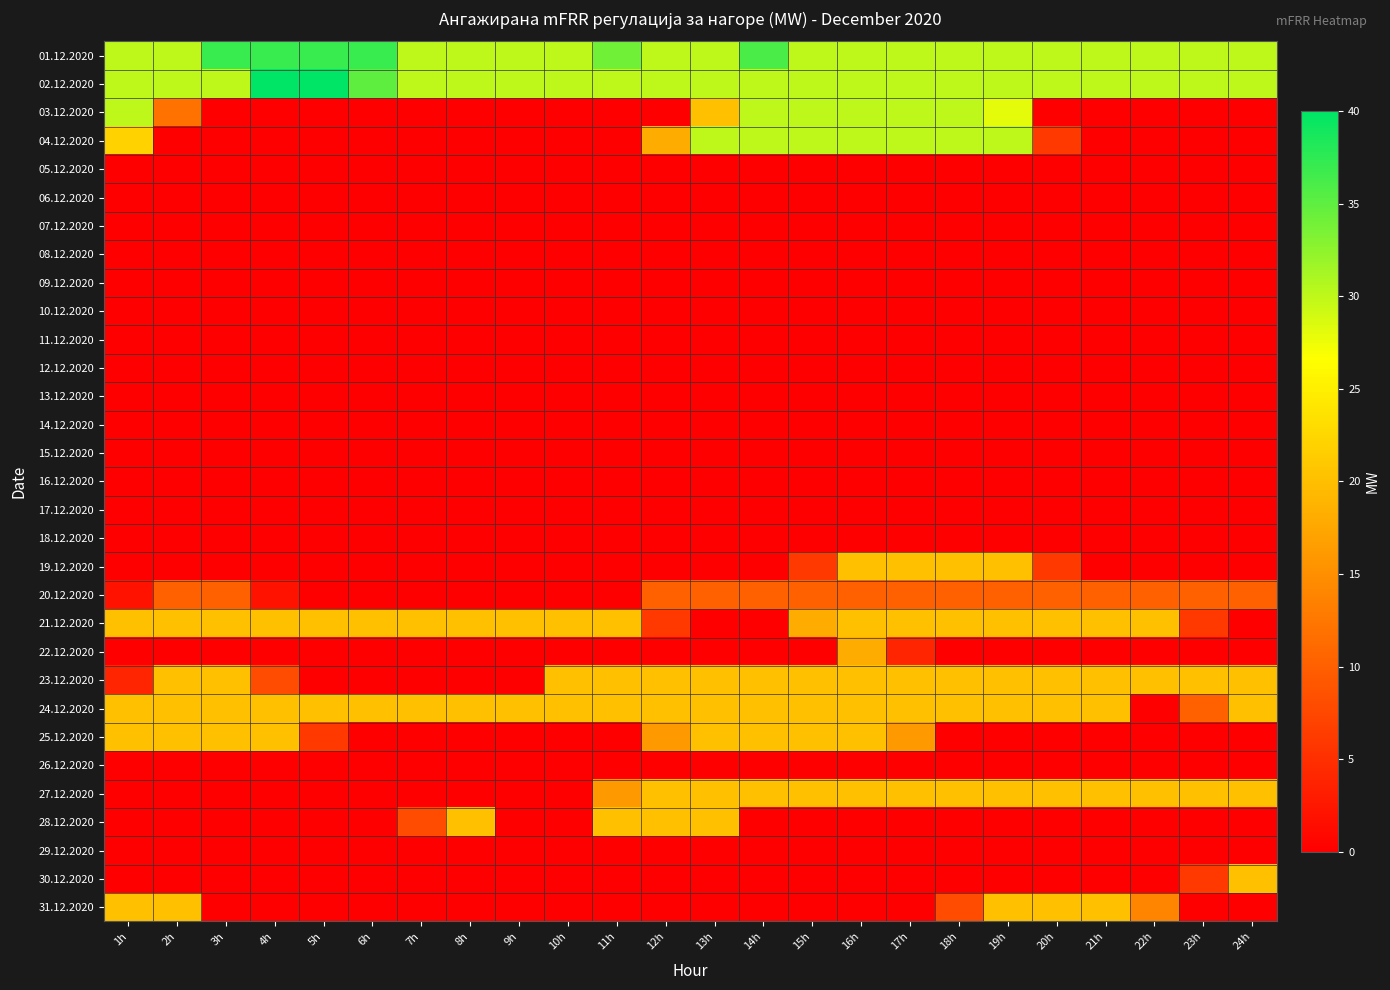

Which label corresponds to the smallest value in the chart?

3h